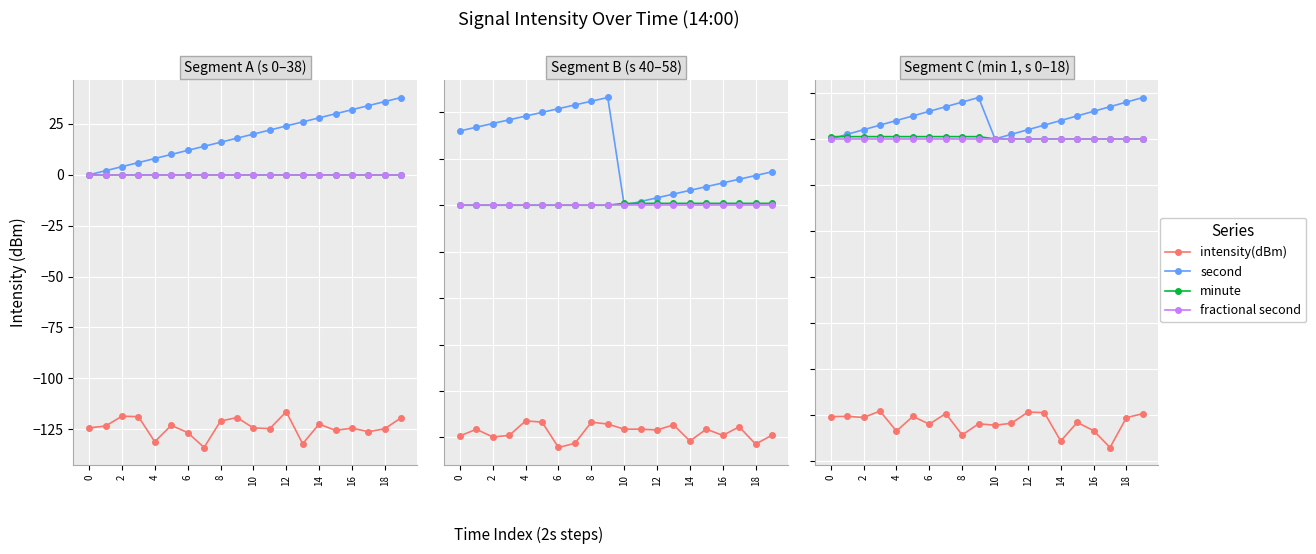

After their last crossing, which series has the higher values: second or minute?

second